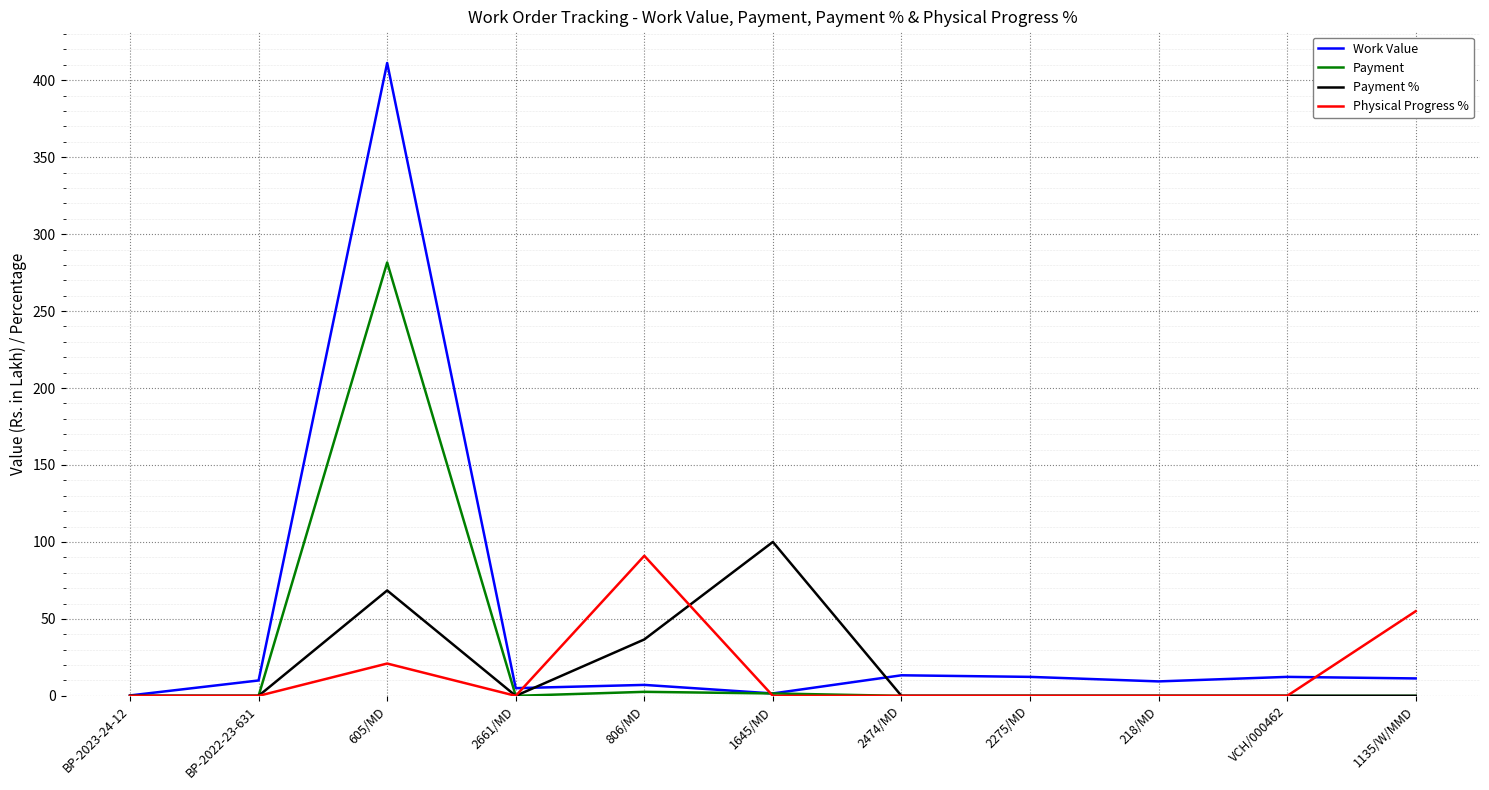

What are all the series names shown in the legend?

Work Value, Payment, Payment %, Physical Progress %